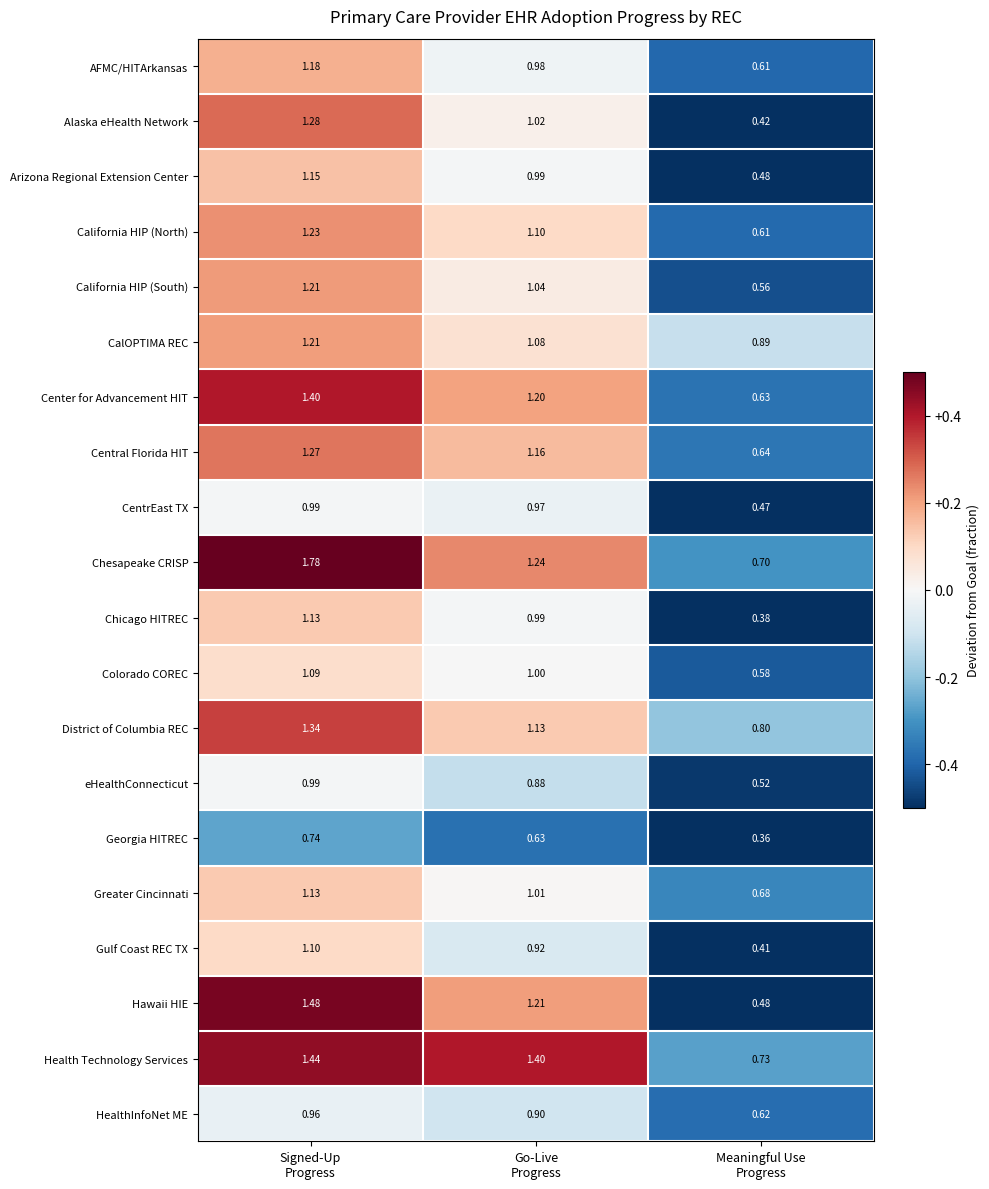

Which series has the largest total across all categories?

Chesapeake CRISP